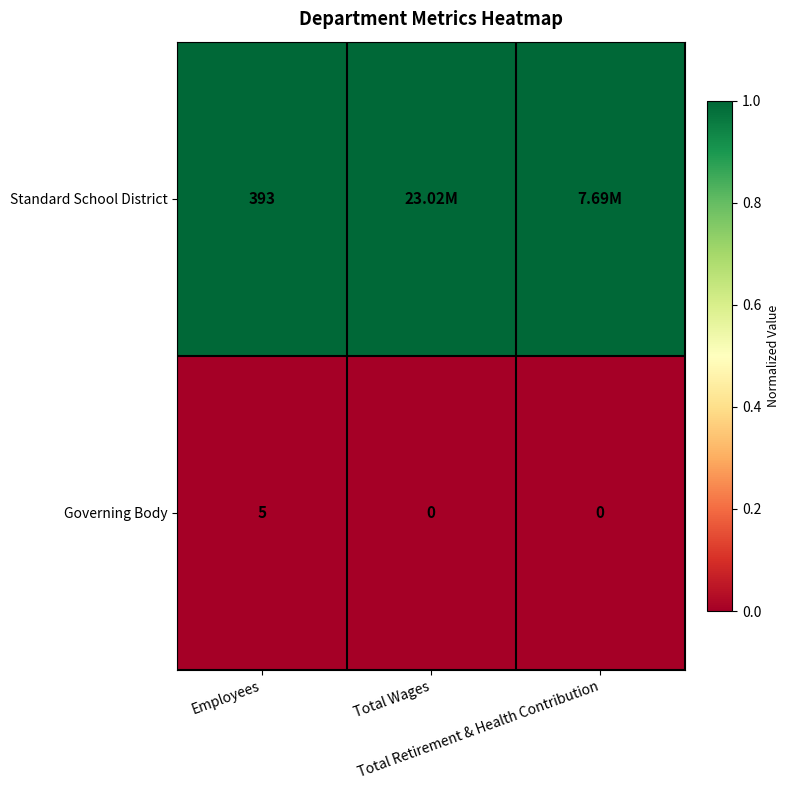

What is the difference between the maximum and minimum values in the Governing Body series?

5